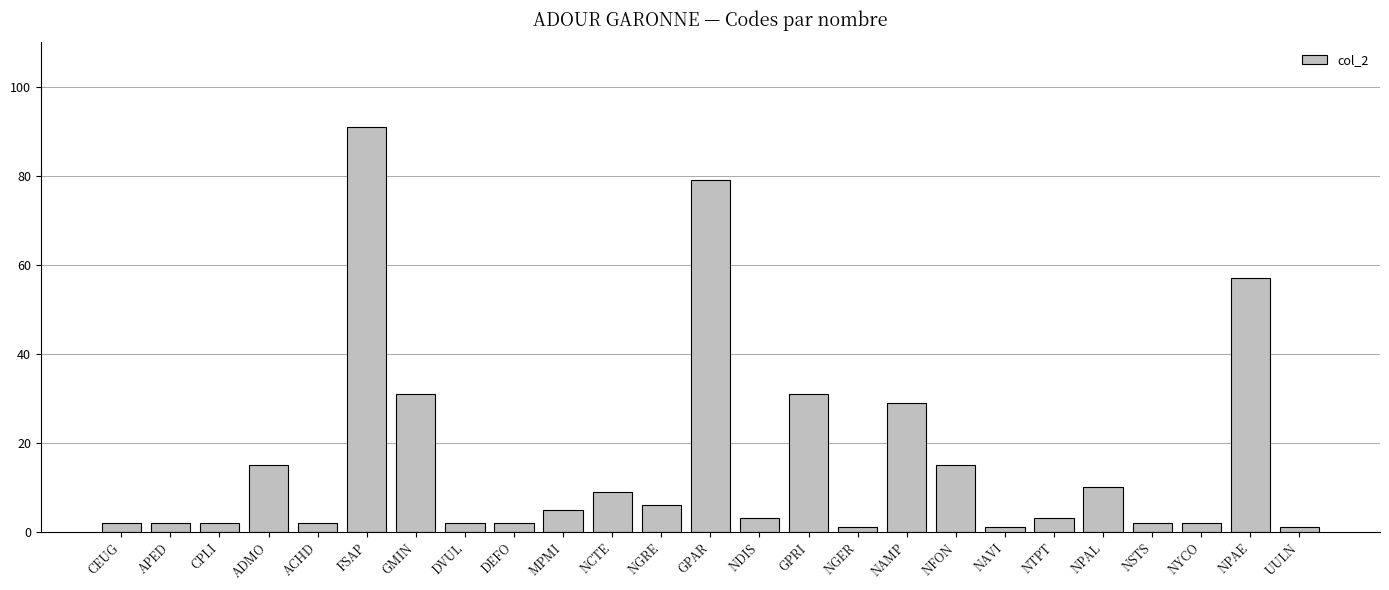

Where is the data nearest to the value 46?

NPAE